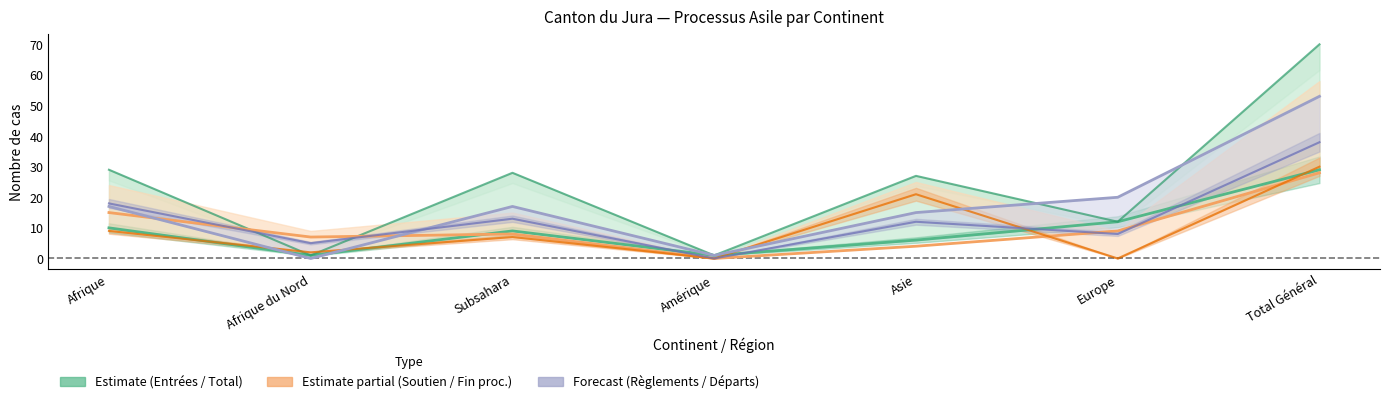

Does the chart display data point markers on the line(s)?

No